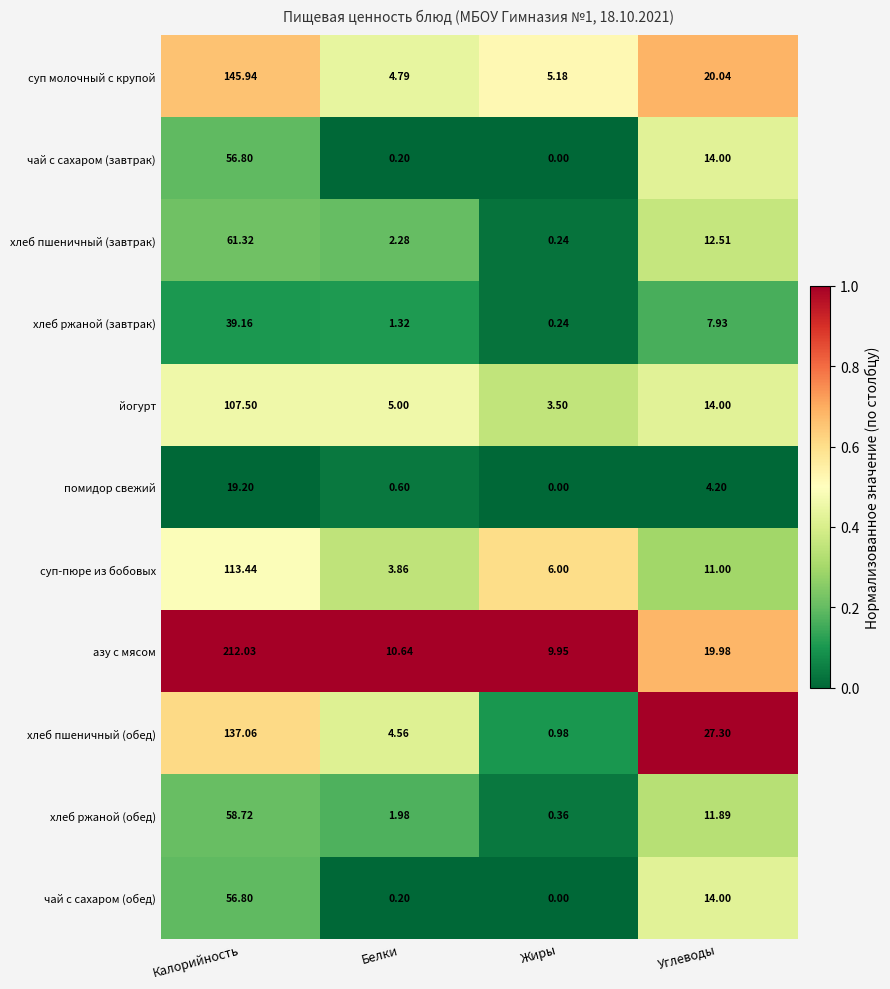

Between Калорийность and Жиры, which series saw the biggest shift?

азу с мясом